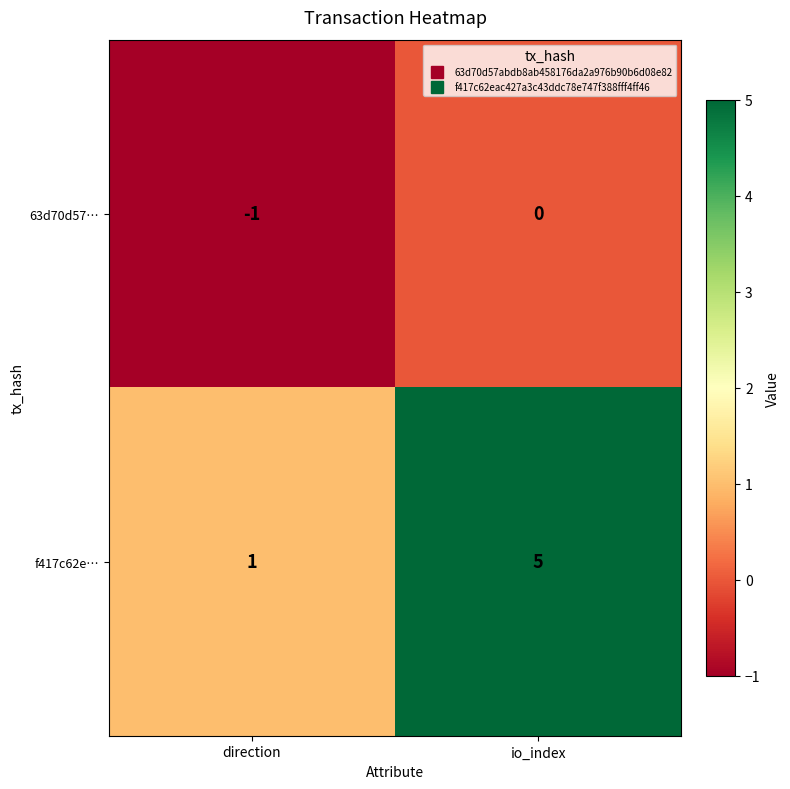

The 63d70d57… series shows 0 at io_index. True or false?

True